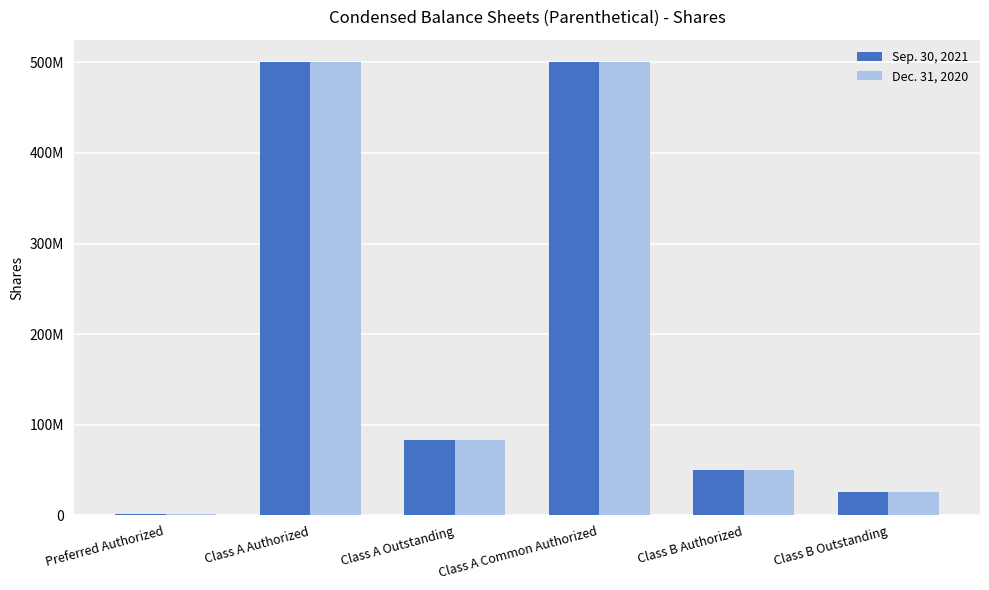

Reading right to left, extract all data points from this chart.

Sep. 30, 2021: 25700000	50000000	500000000	82800000	500000000	1000000
Dec. 31, 2020: 25700000	50000000	500000000	82800000	500000000	1000000